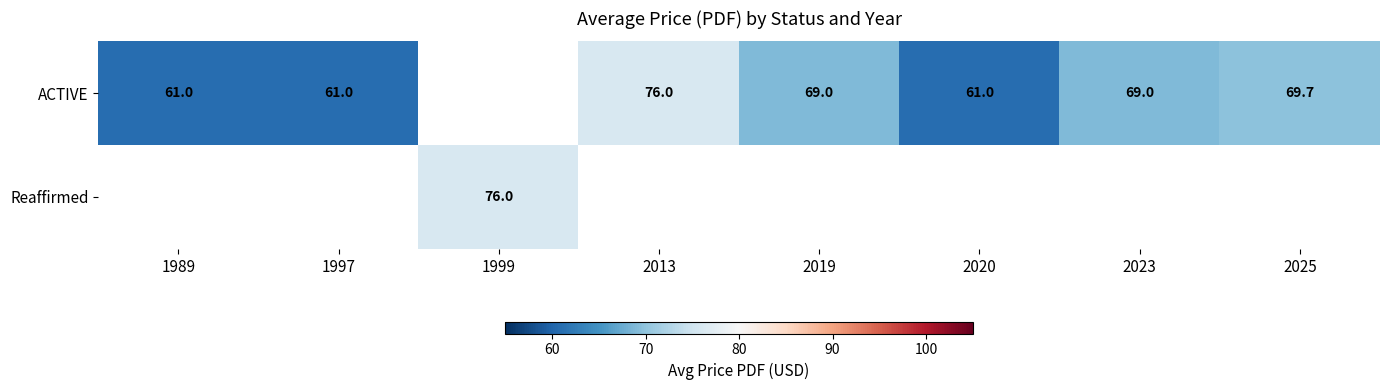

The ACTIVE series shows 114.7 at 2019. True or false?

False